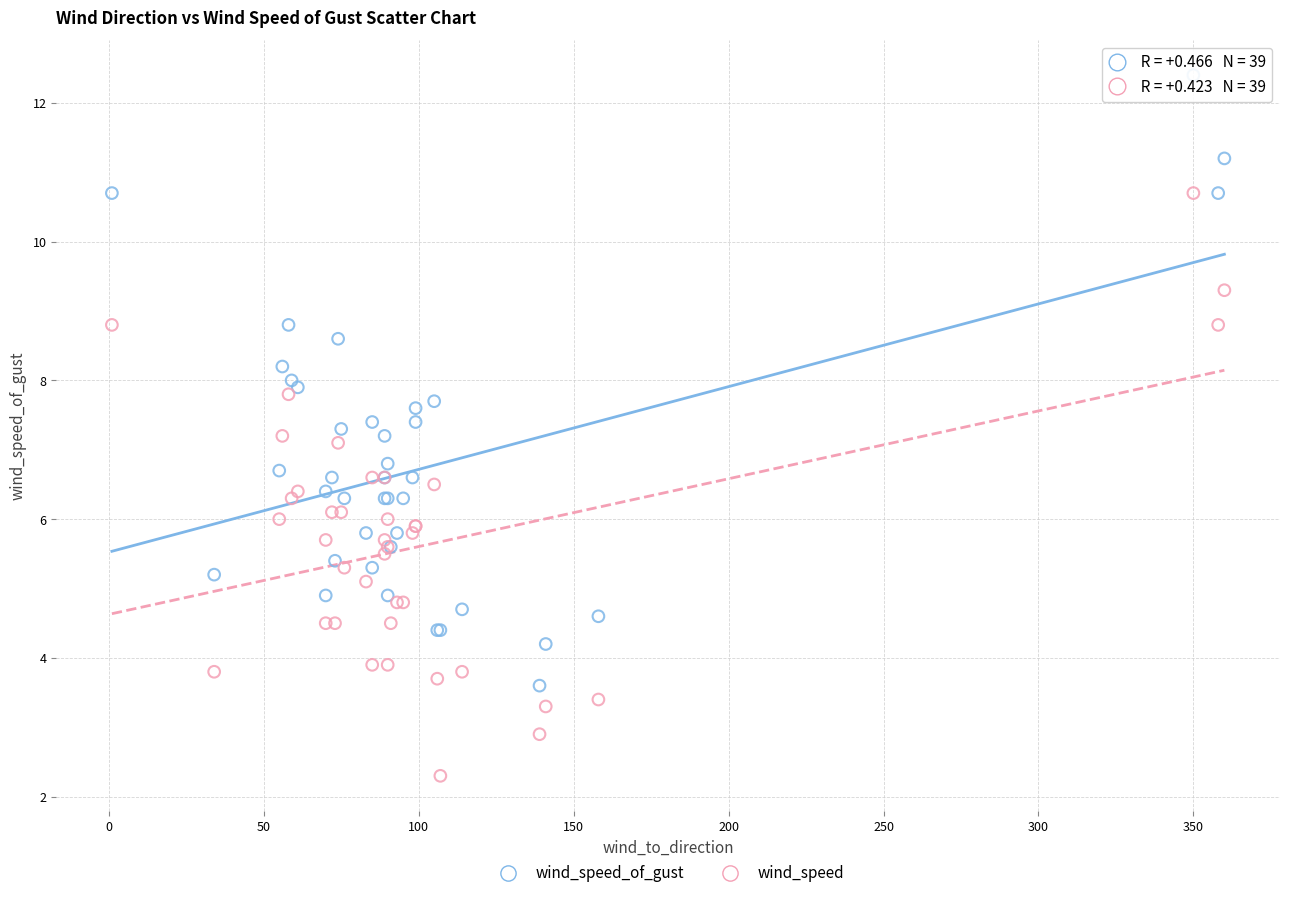

What is the X range (max minus min) for the scatter plot?

359.0